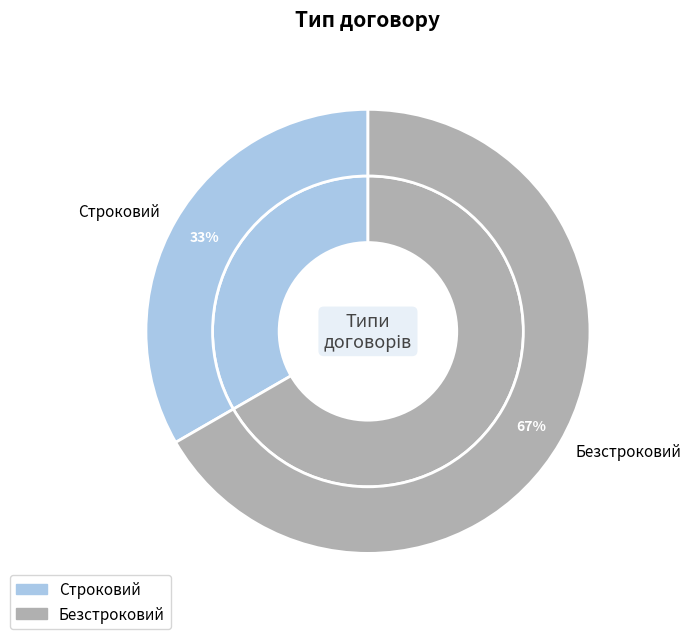

Approximately how many times larger is the value at Строковий compared to Безстроковий?

0.5